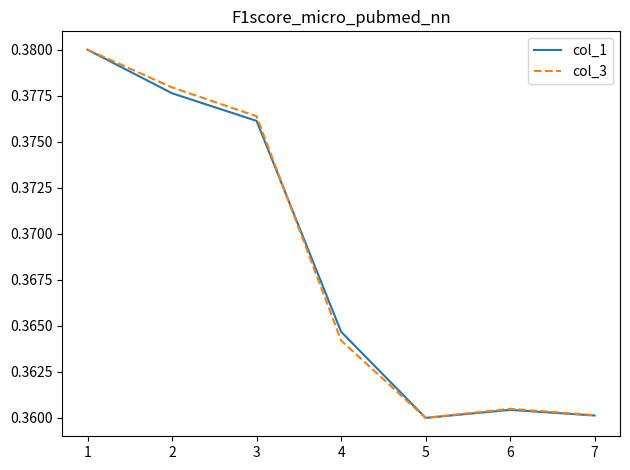

True or false: col_1 has a value of 0.5 at 6.

False